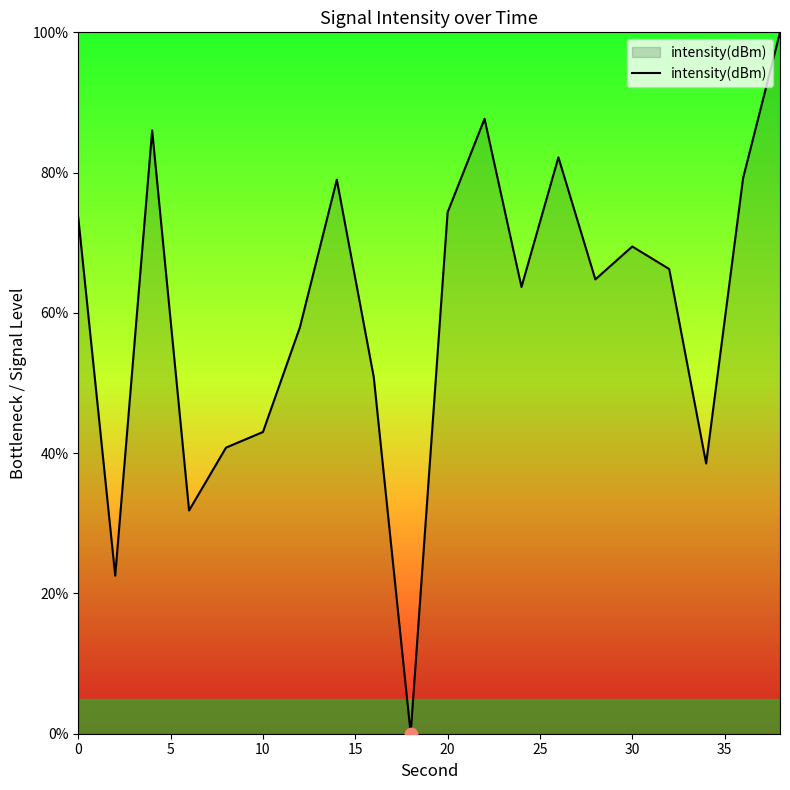

What is the greatest value displayed?

100.0